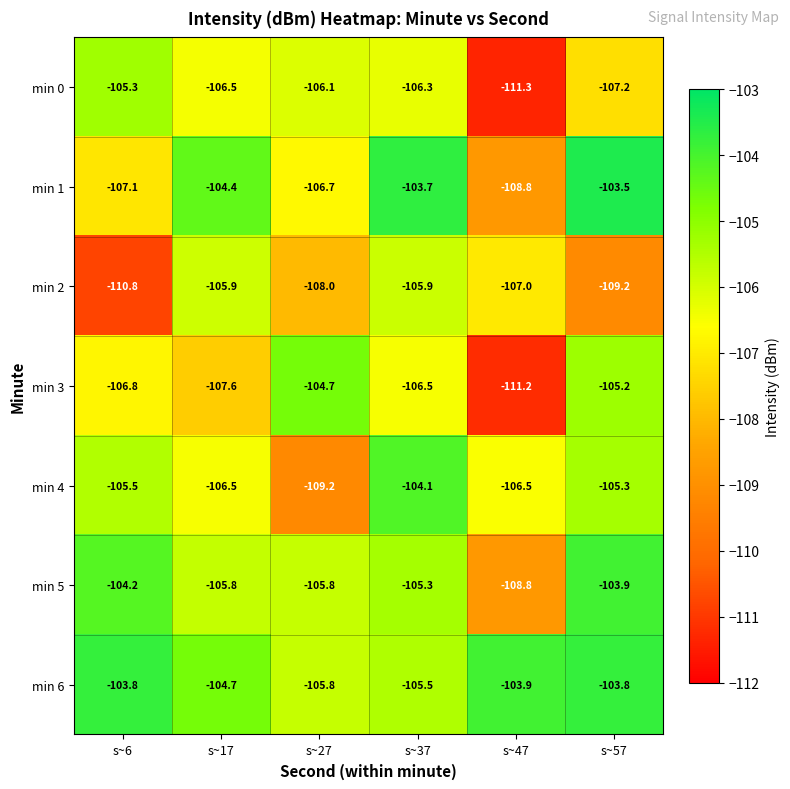

What is the average value of the min 5 series?

-105.6